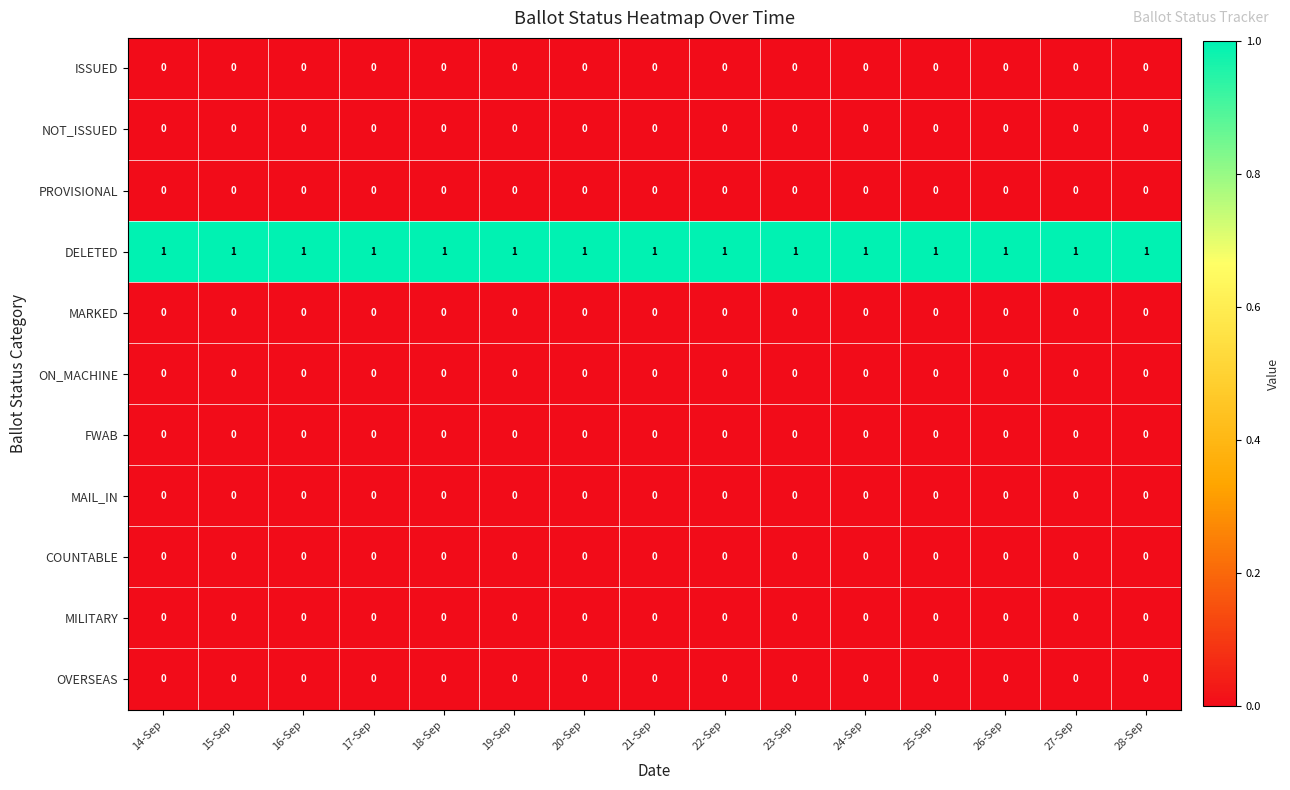

Is it true that MILITARY equals 0 at 26-Sep?

True